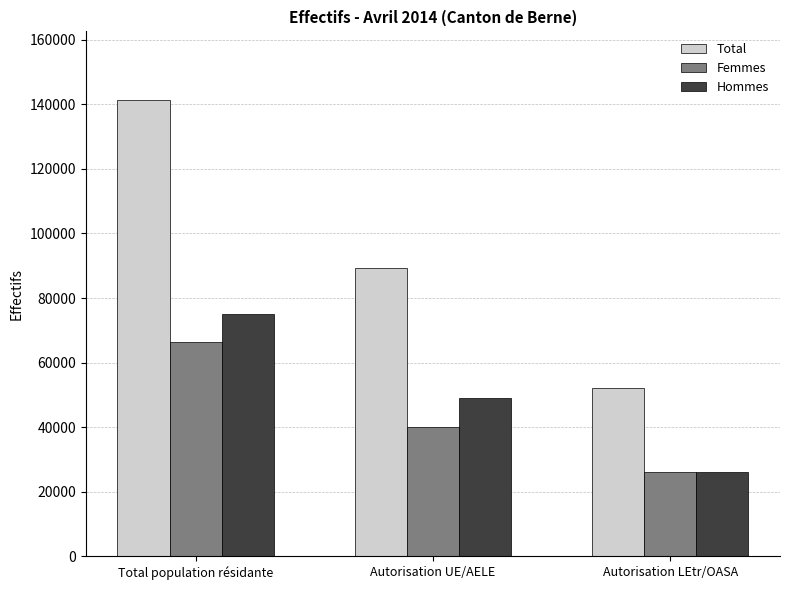

The Femmes series shows 66320 at Total population résidante. True or false?

True